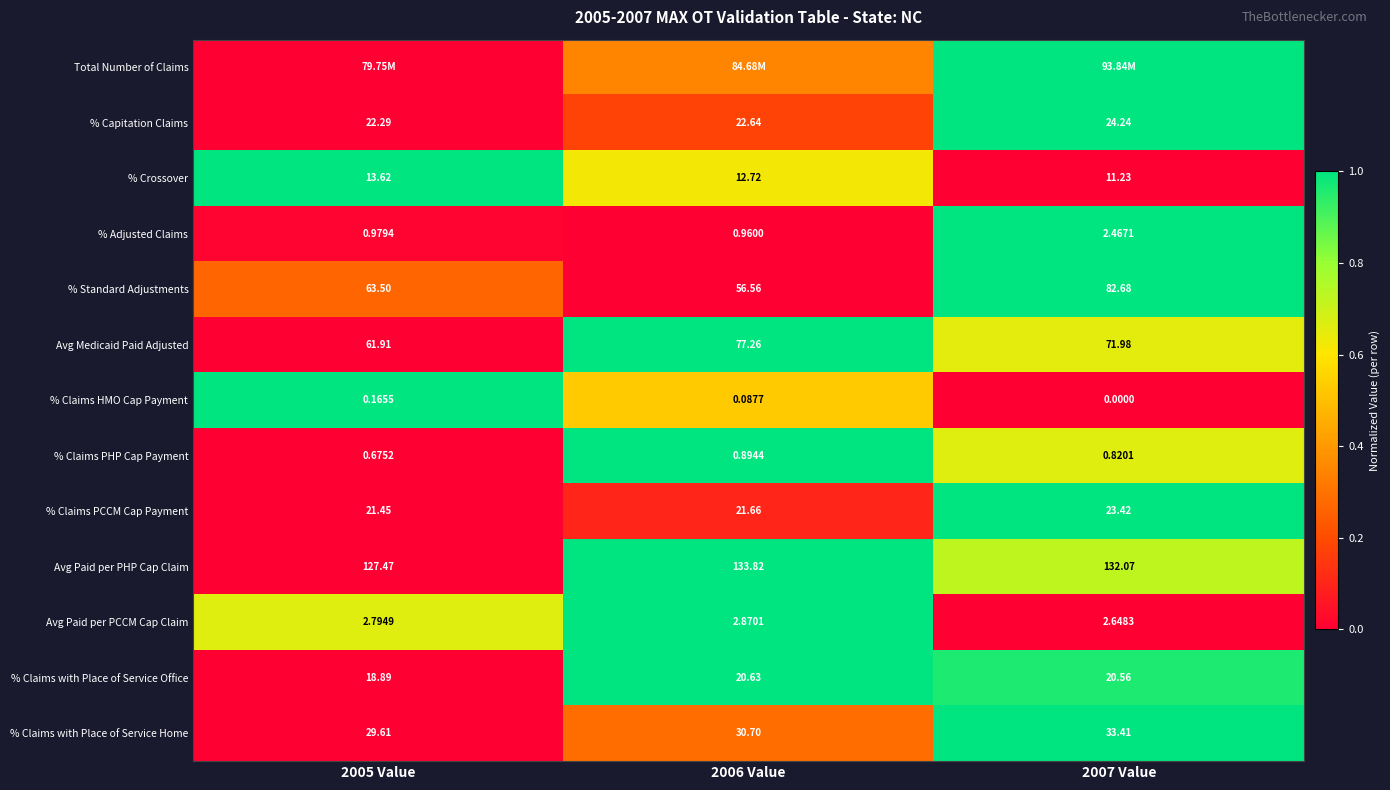

Count the number of data series in this chart.

13